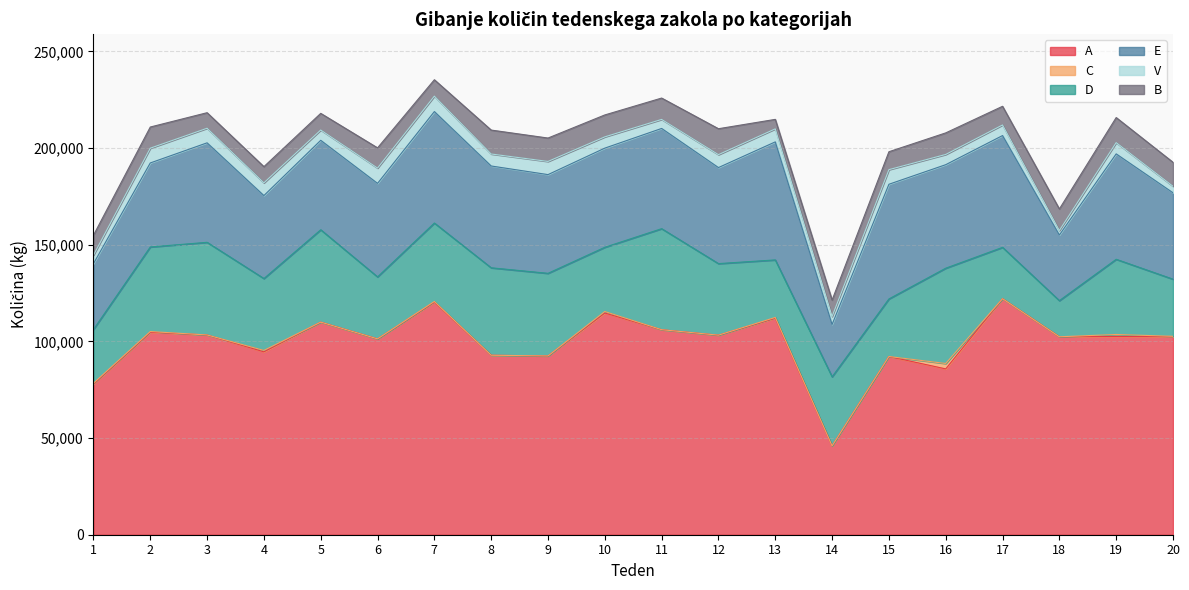

Between 14 and 16, which series saw the biggest shift?

A